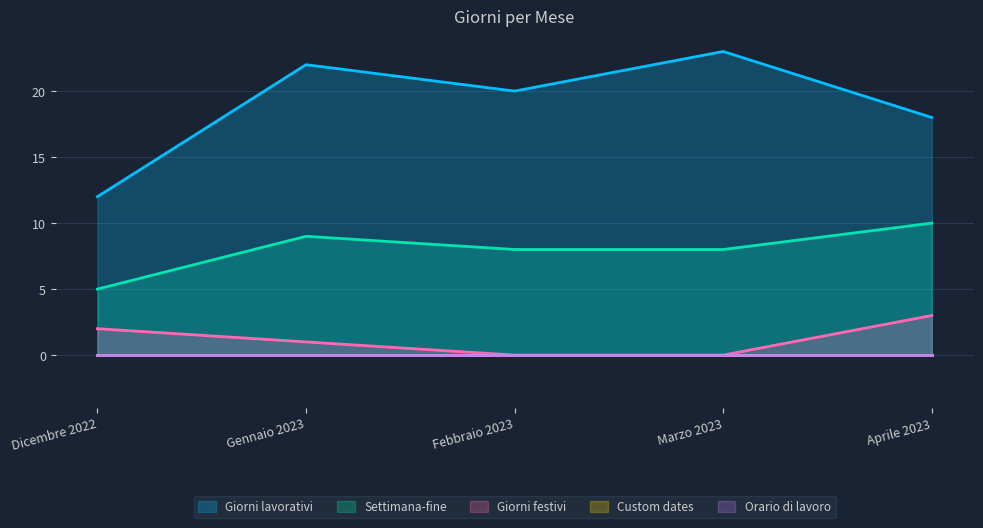

At Marzo 2023, list the series in order from largest to smallest.

Giorni lavorativi, Settimana-fine, Giorni festivi